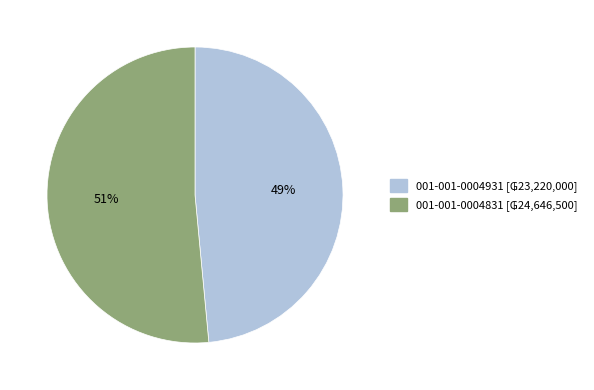

Which category accounts for the majority?

001-001-0004831